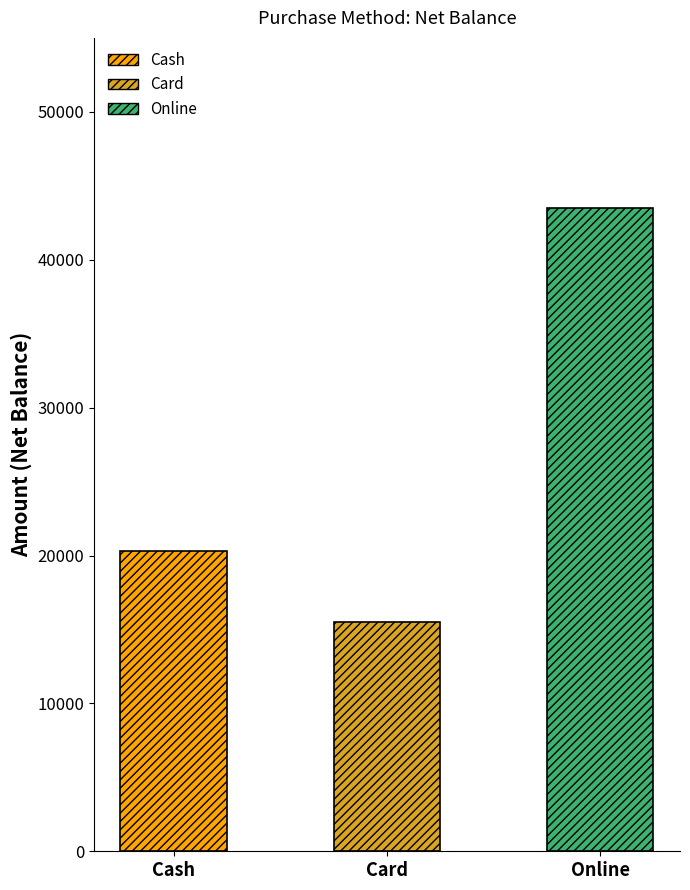

How many values in the Net Balance series are below 20285?

1